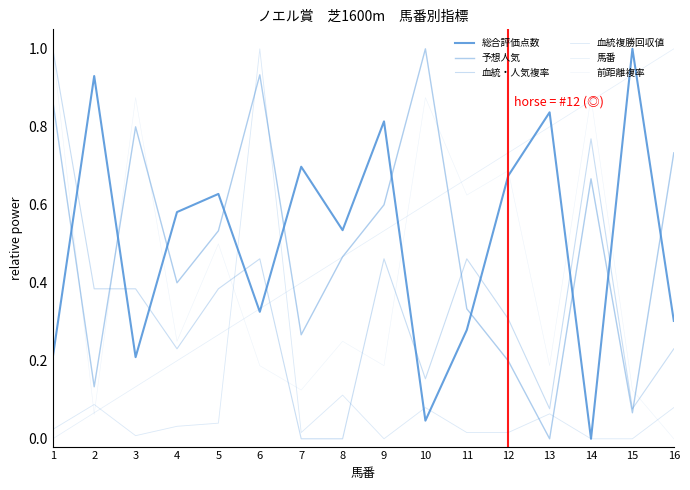

At which category does 前距離複率 reach its first local peak?

3